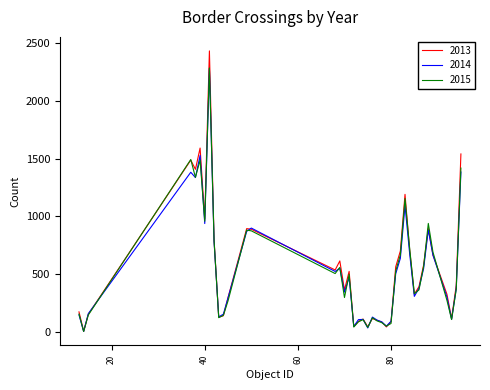

Which series has the largest range (max minus min)?

2013